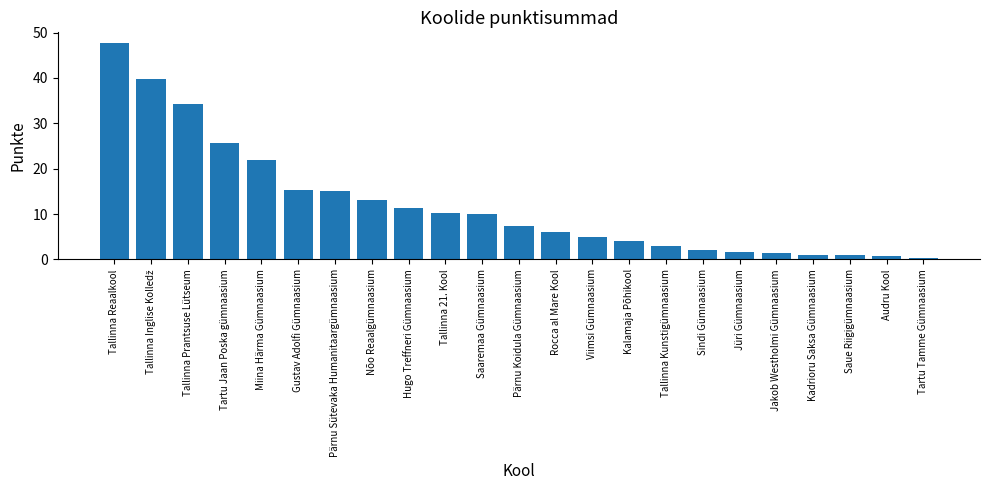

Is it true that the value at Pärnu Sütevaka Humanitaargümnaasium is 3.3?

False